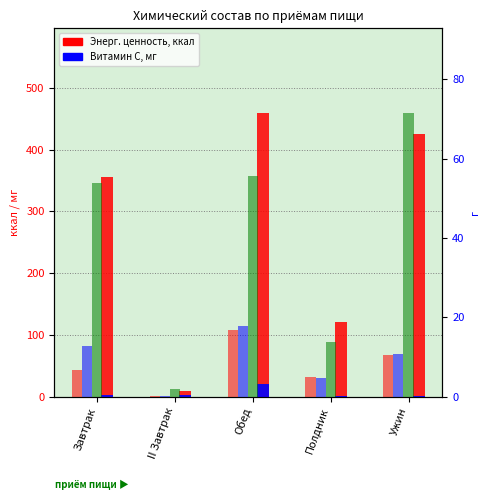

Read the Витамин С, мг value at II Завтрак.

2.0